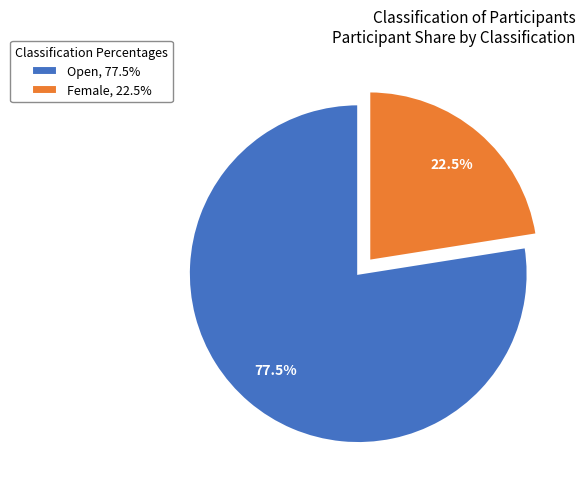

Is the sum of Female and Open greater than half?

Yes